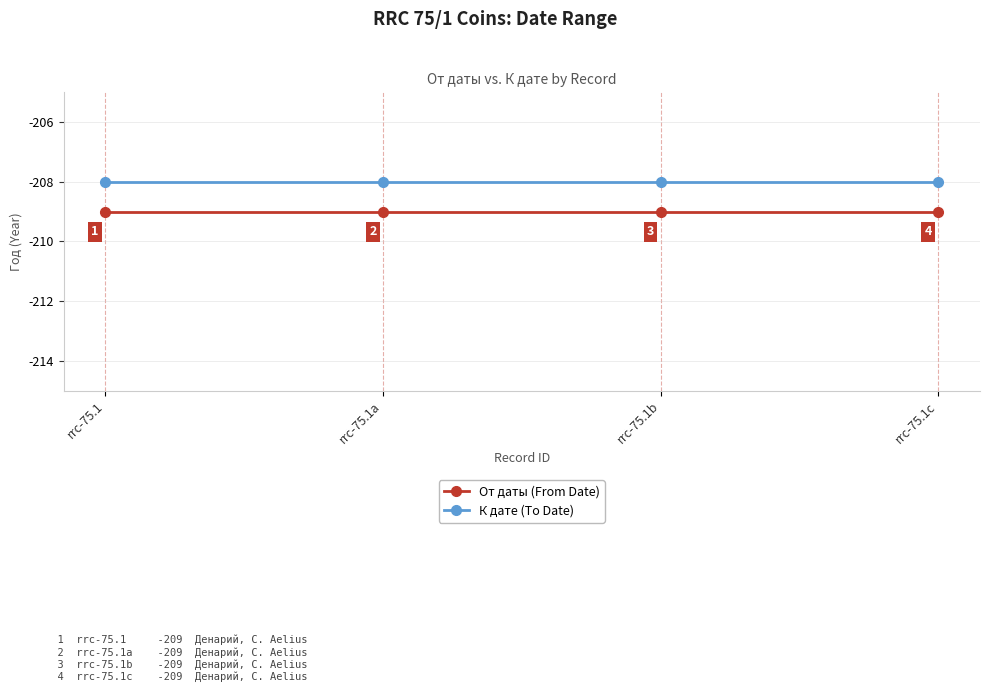

What is the maximum value for От даты (From Date)?

-209